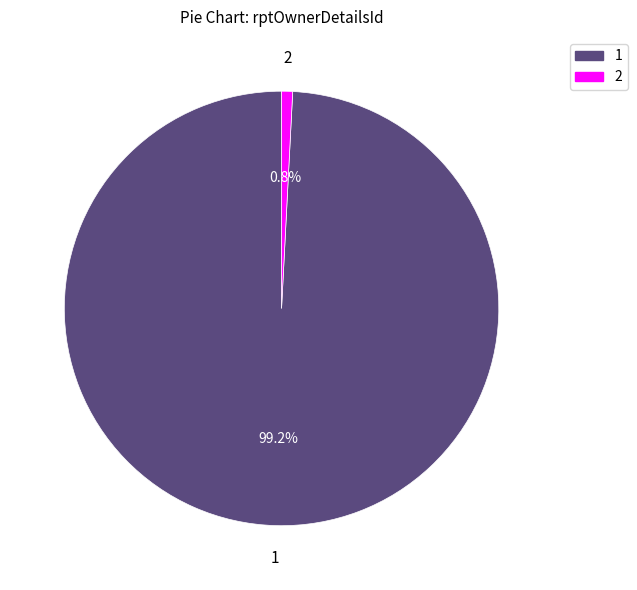

How much of the chart is everything except 1?

0.8%